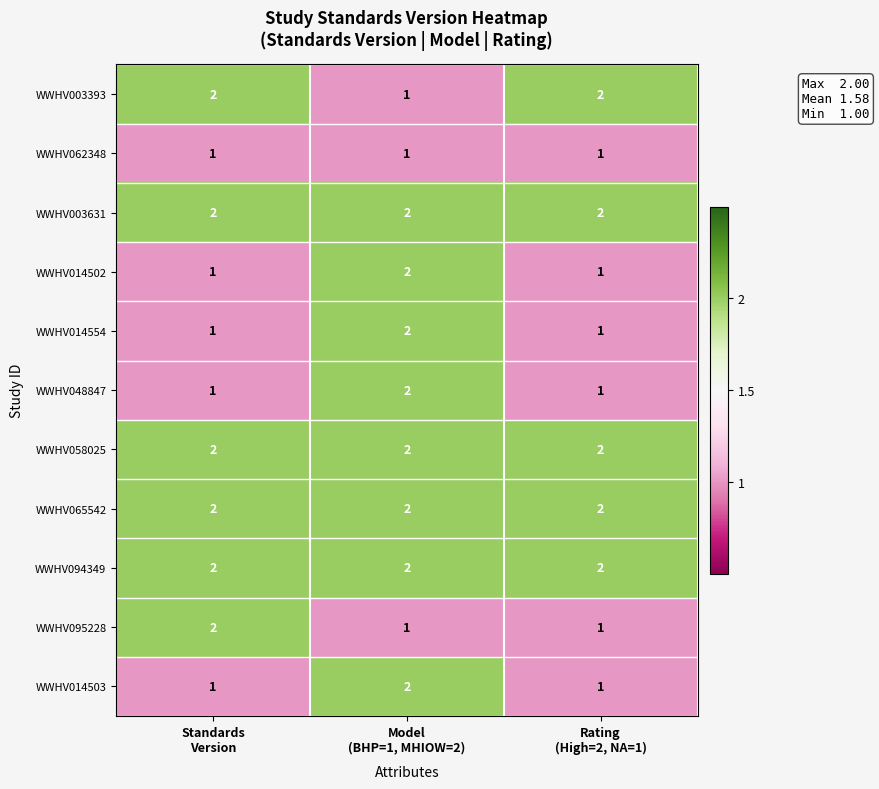

How many distinct data groups are displayed?

11